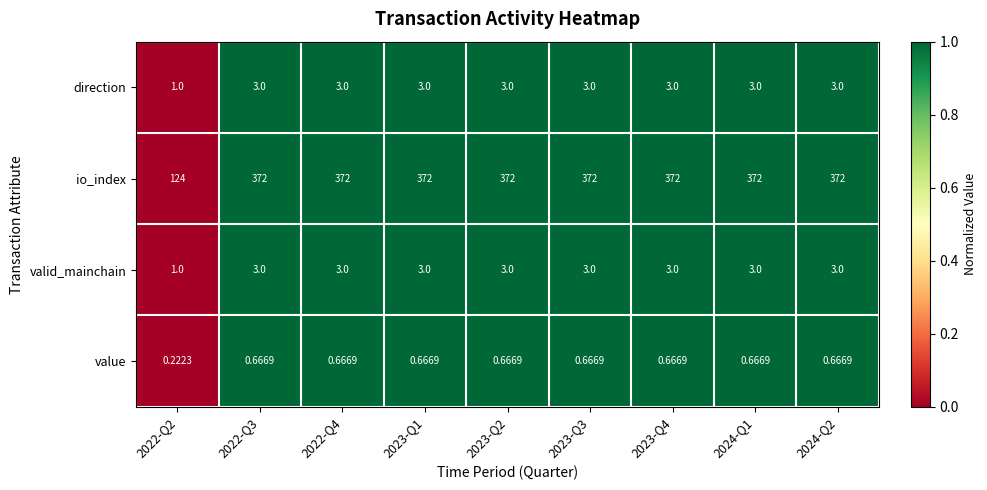

Which series has the largest total across all categories?

io_index